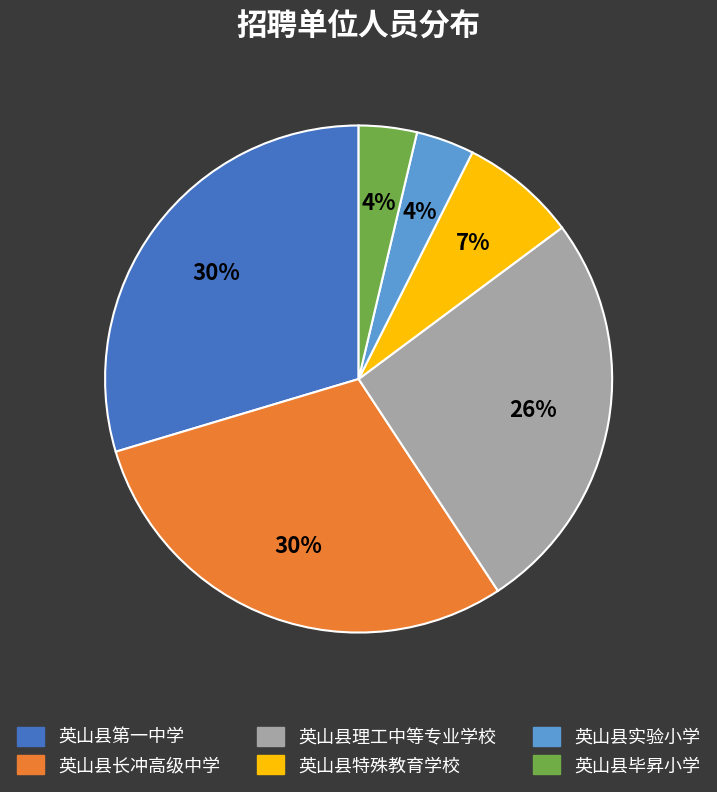

Which has a higher value, 英山县毕昇小学 or 英山县第一中学?

英山县第一中学